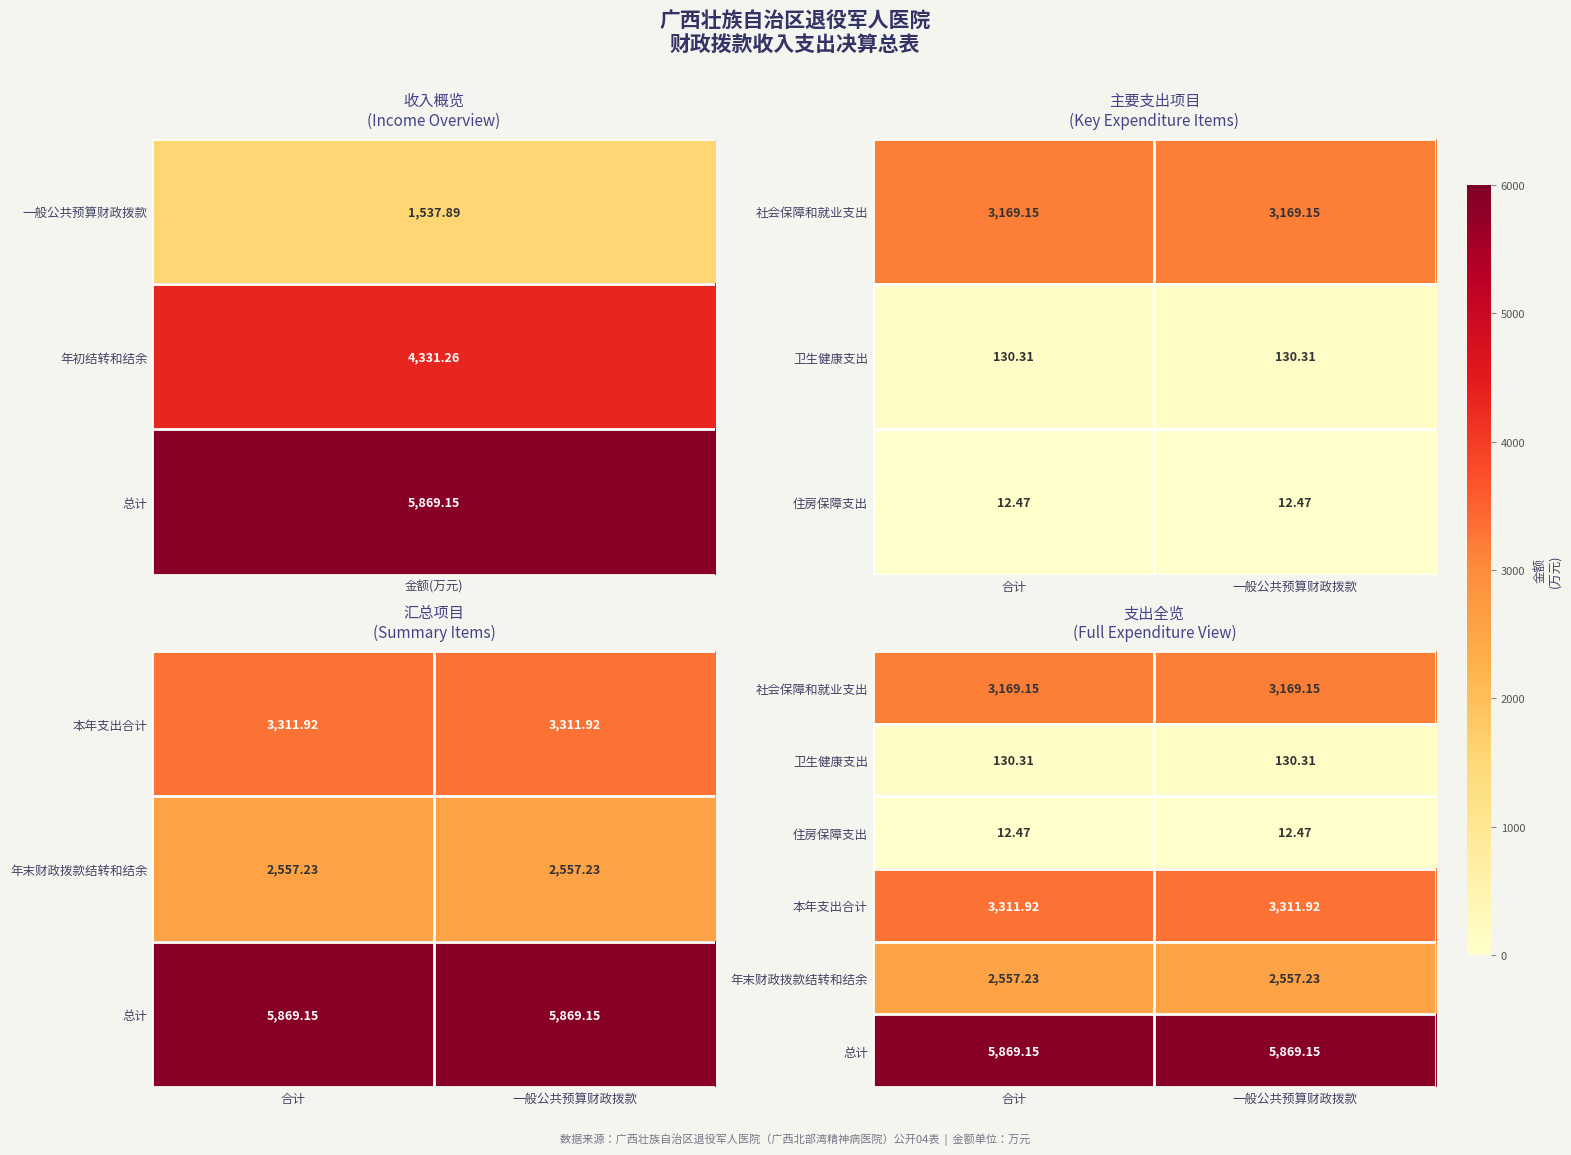

Rank the series at 一般公共预算财政拨款 from highest to lowest value.

总计, 本年支出合计, 社会保障和就业支出, 年末财政拨款结转和结余, 卫生健康支出, 住房保障支出